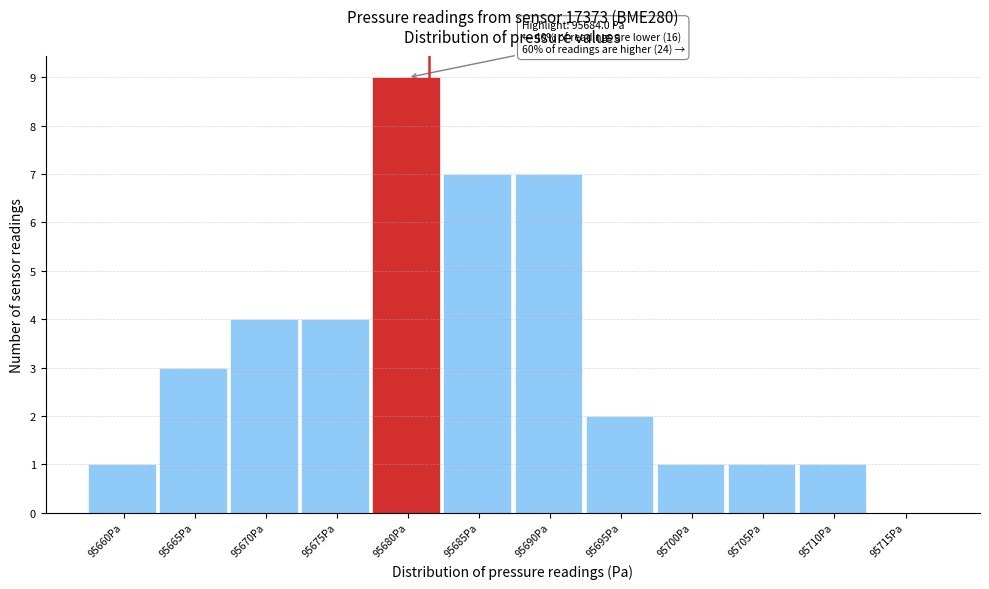

Reading left to right, extract all data points from this chart.

95660Pa=1	95665Pa=3	95670Pa=4	95675Pa=4	95680Pa=9	95685Pa=7	95690Pa=7	95695Pa=2	95700Pa=1	95705Pa=1	95710Pa=1	95715Pa=0